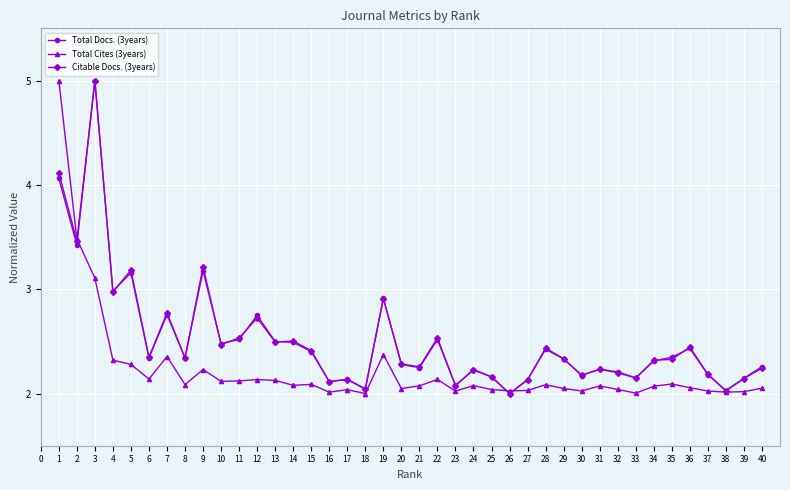

Is the value of Total Docs. (3years) at 11 greater than the value of Citable Docs. (3years) at 26?

Yes